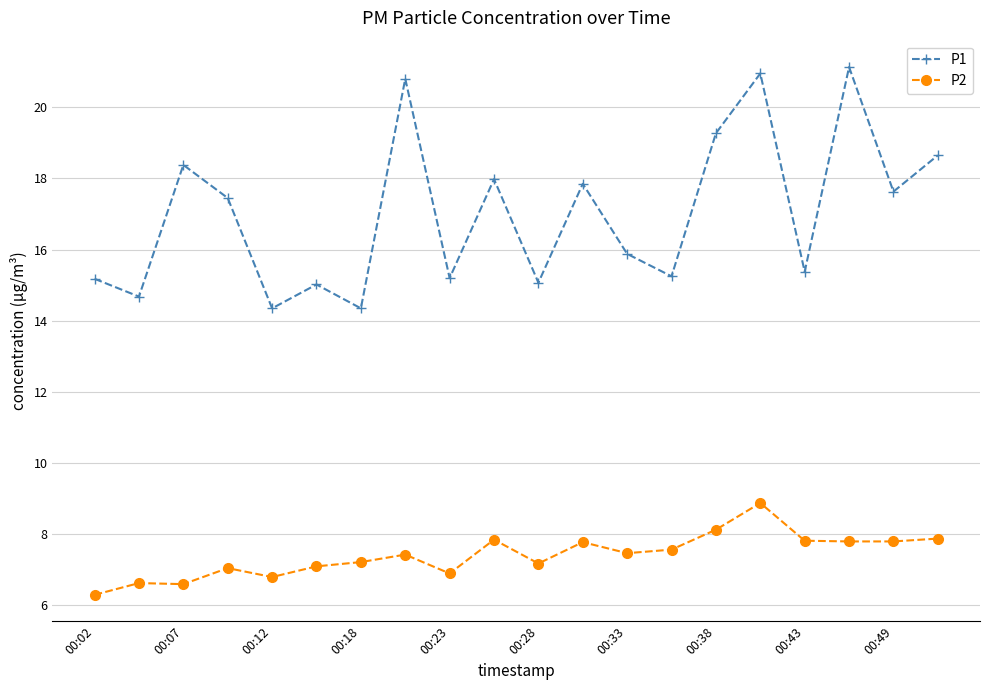

List the series in order of their peak value, lowest first.

P2, P1